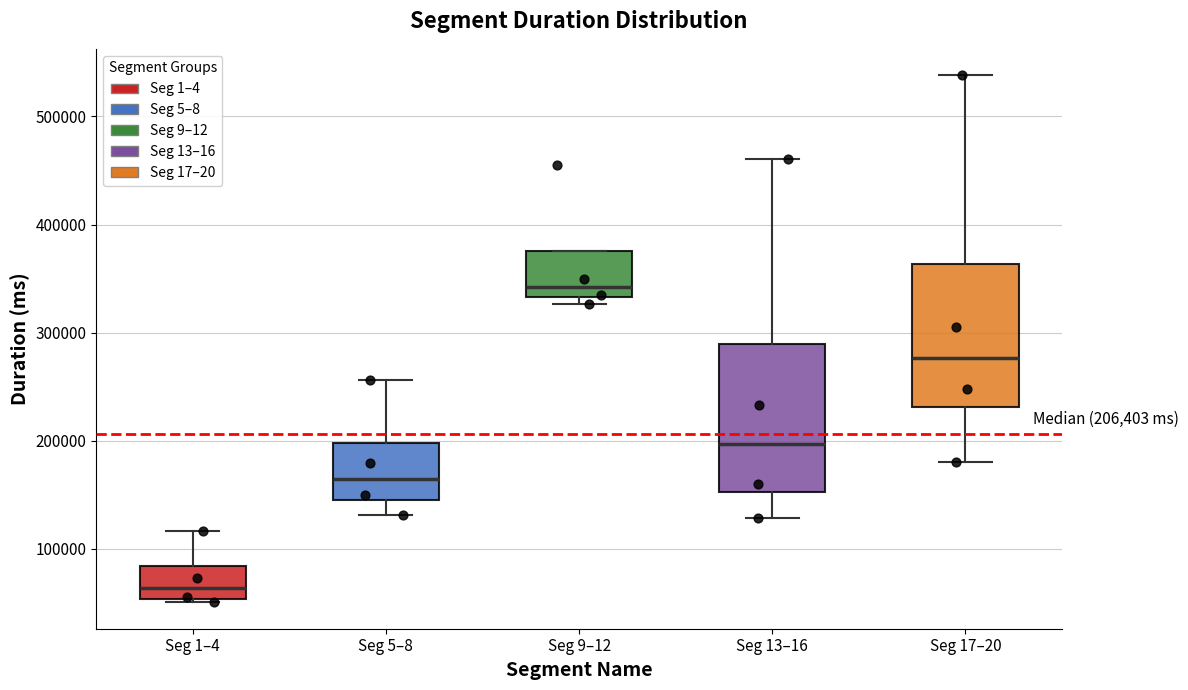

Which box has the lowest median line?

Seg 1–4